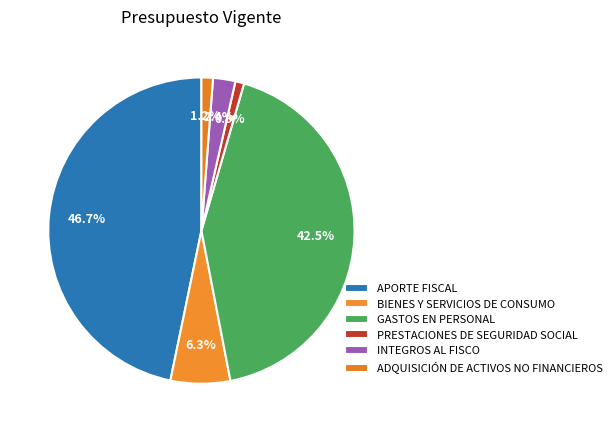

What is the smallest slice in the pie chart?

PRESTACIONES DE SEGURIDAD SOCIAL